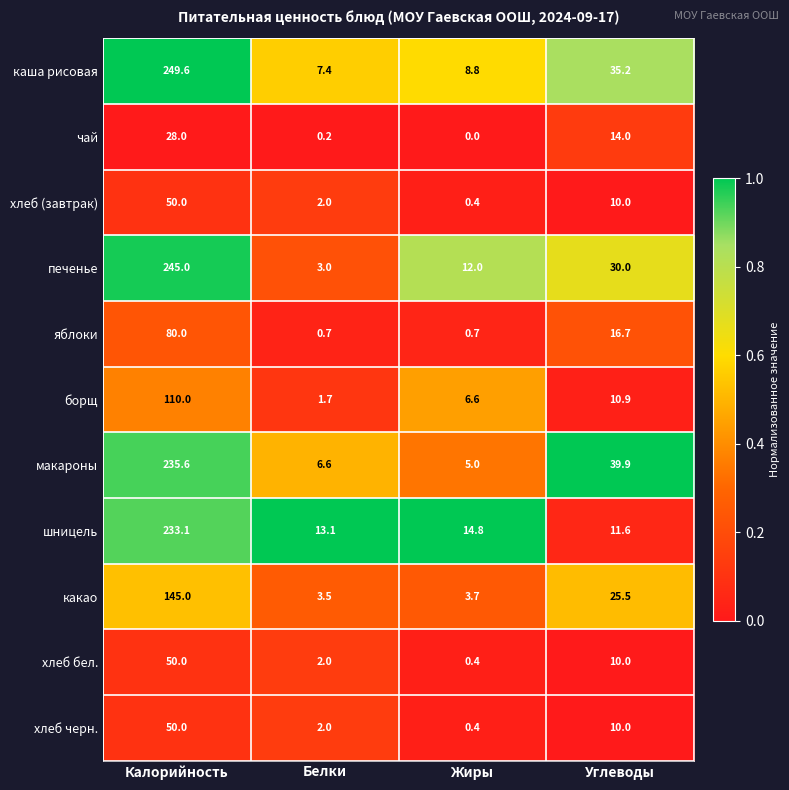

Which series has the largest total across all categories?

каша рисовая